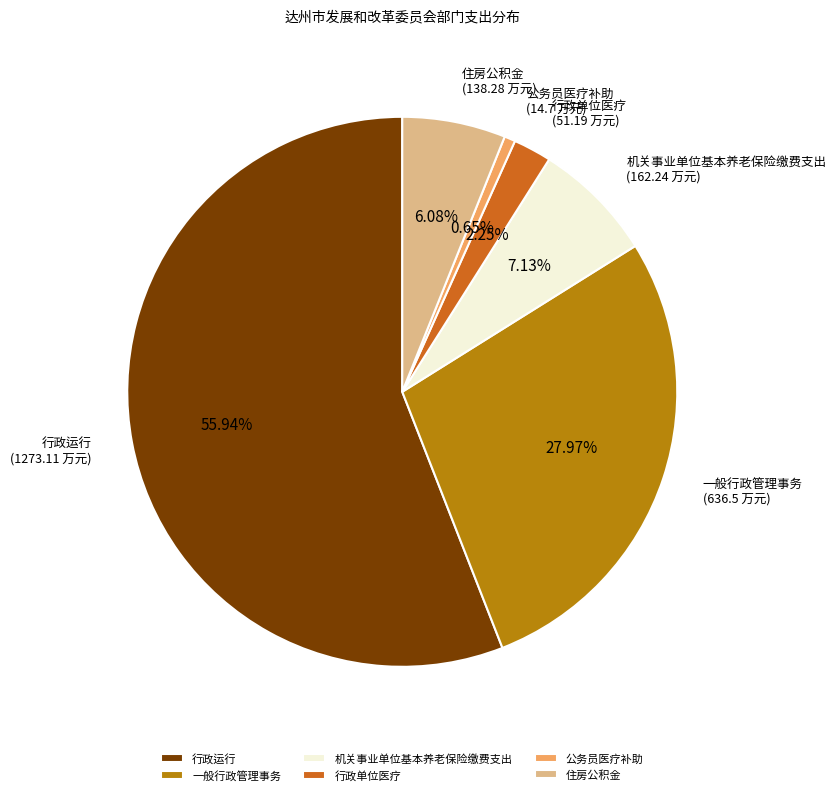

Which slice is the smallest?

公务员医疗补助